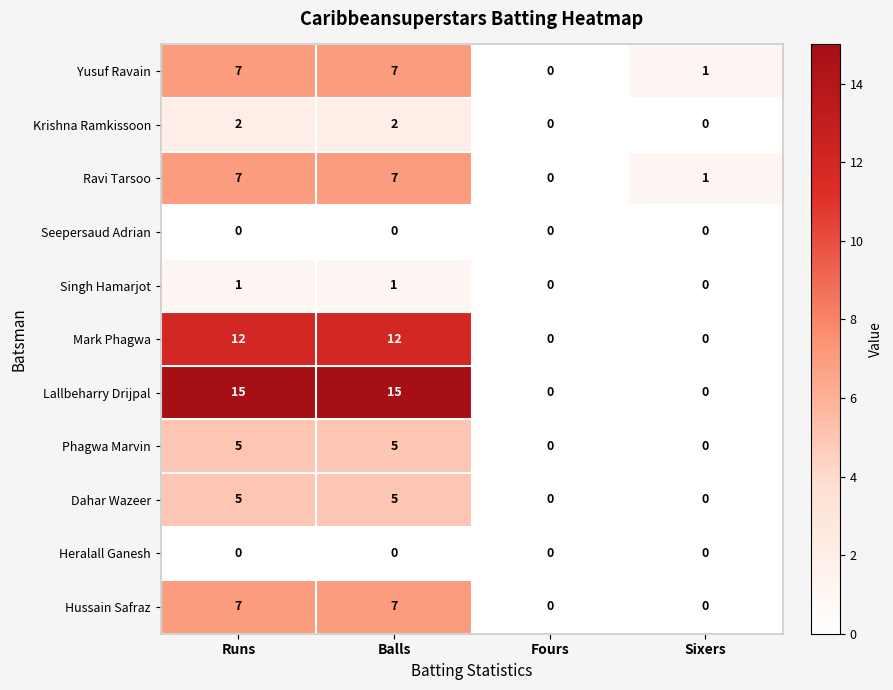

What value does the Ravi Tarsoo series have at Balls?

7